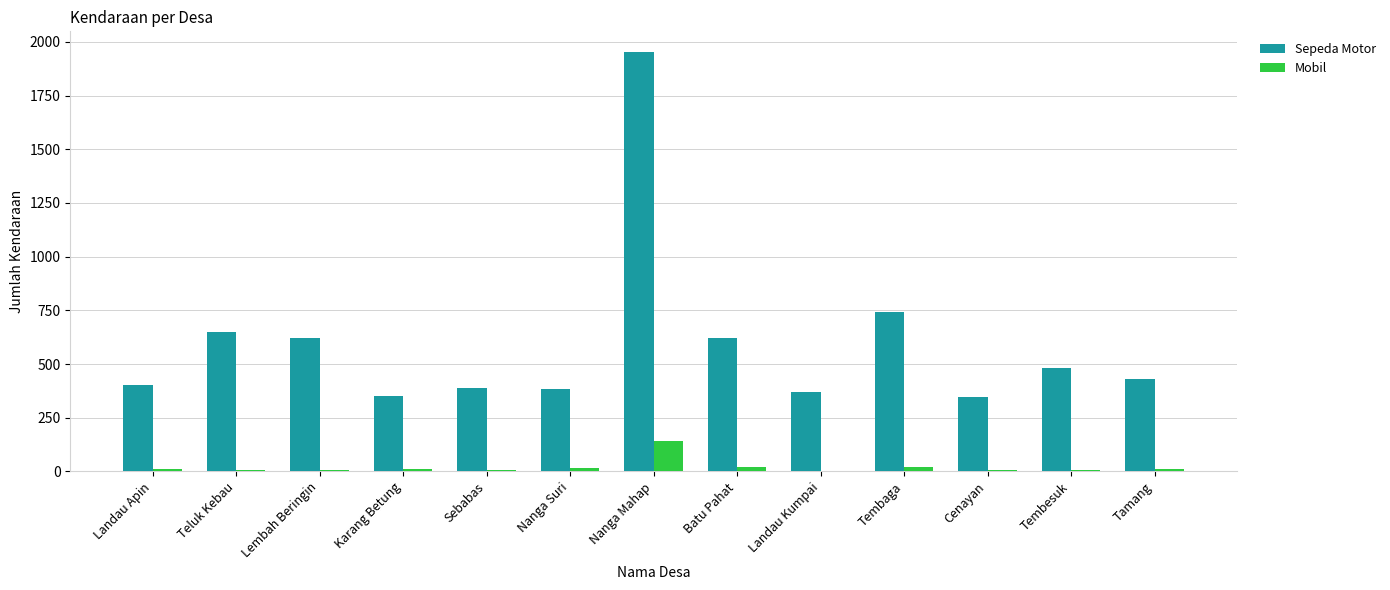

Which series changed the most between Landau Kumpai and Tembaga?

Sepeda Motor